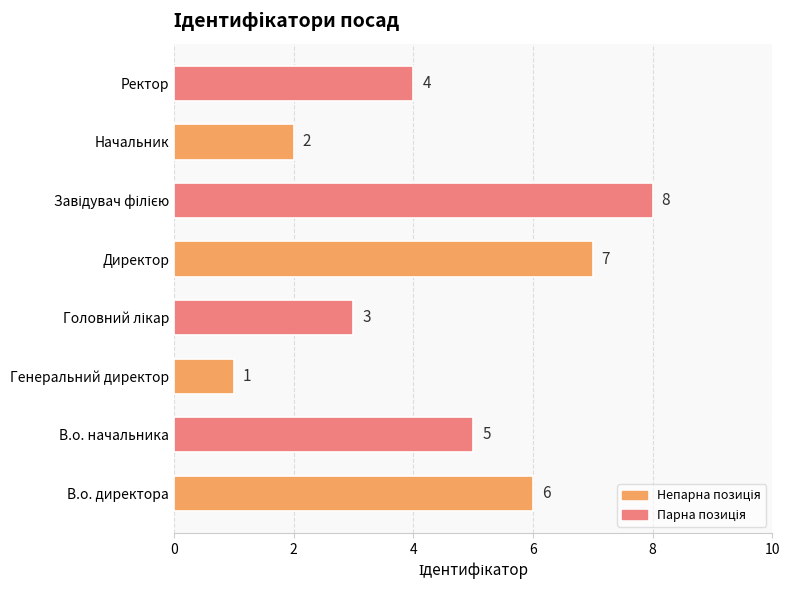

What is the maximum value shown in the chart?

8